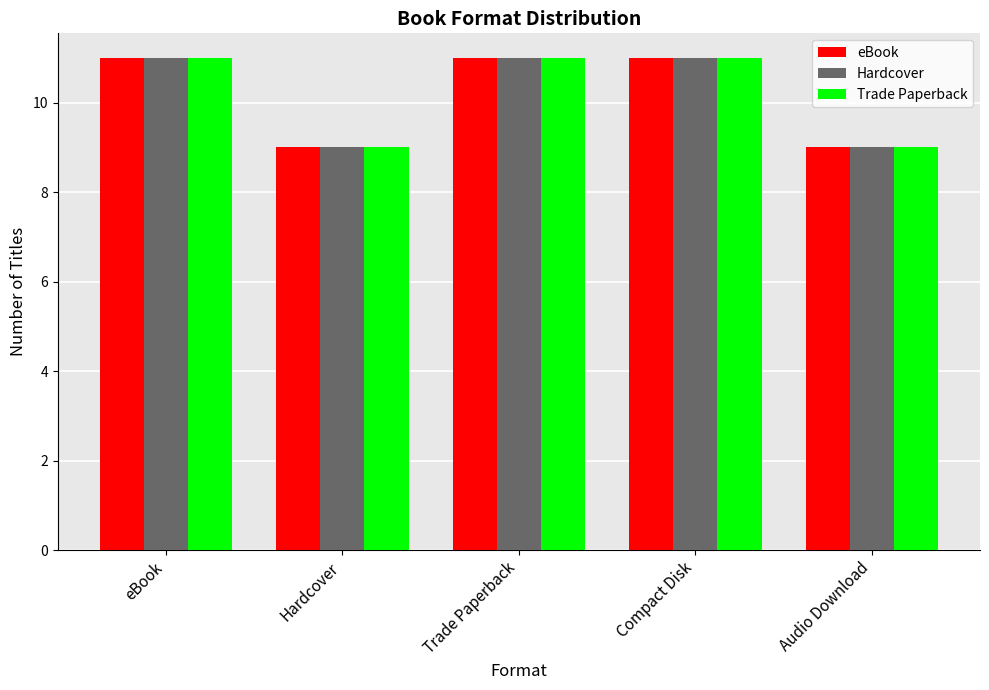

What is the label of the 2nd bar from the right?

Compact Disk